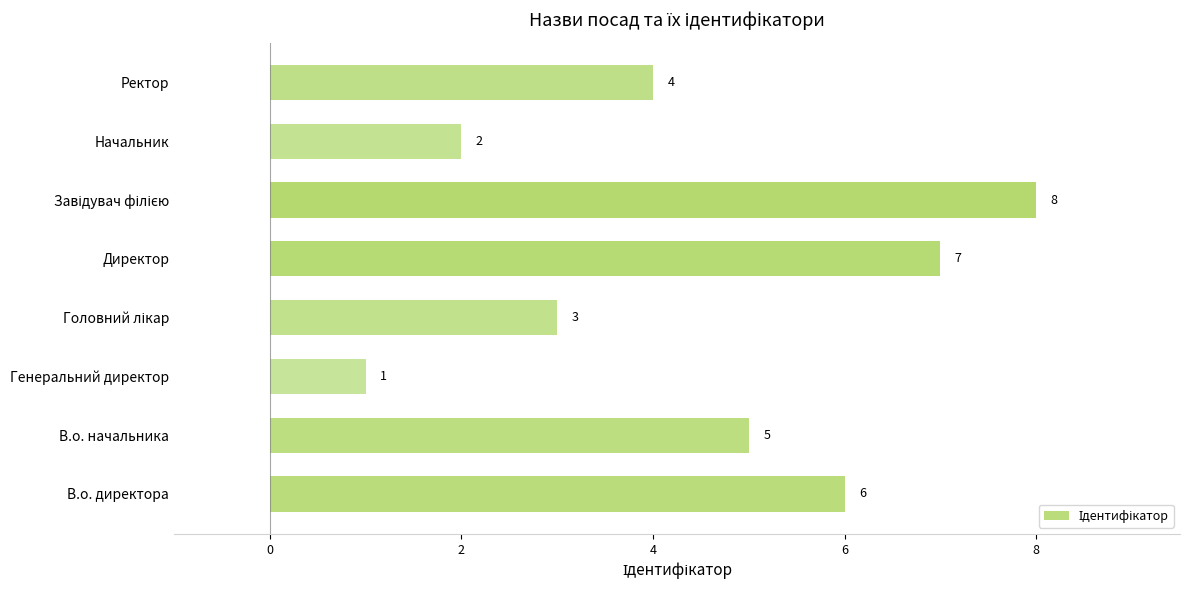

Where is the data nearest to the value 4?

Ректор